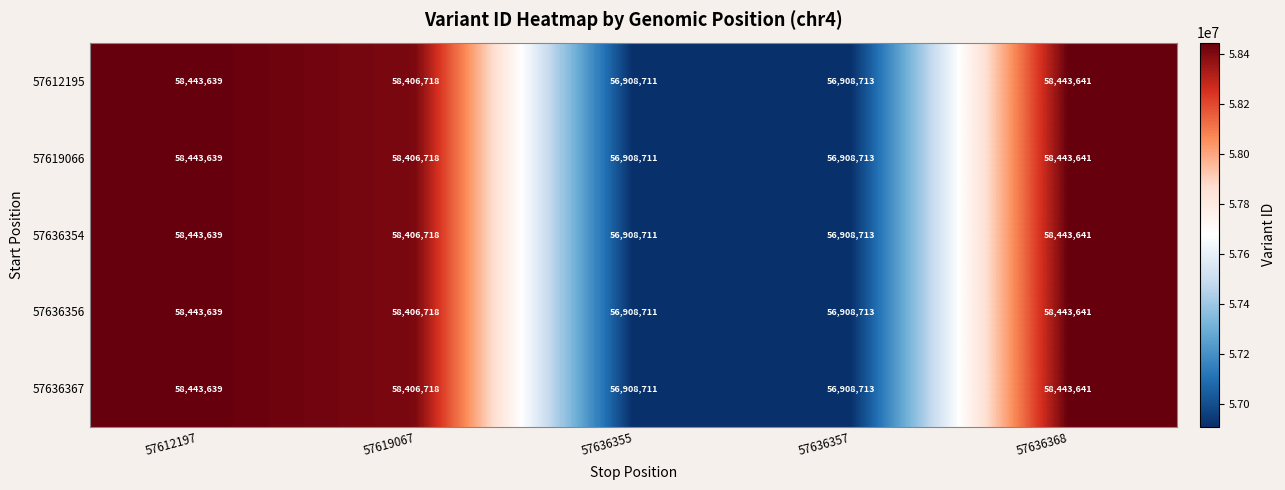

What is the maximum value shown in the chart?

58443641